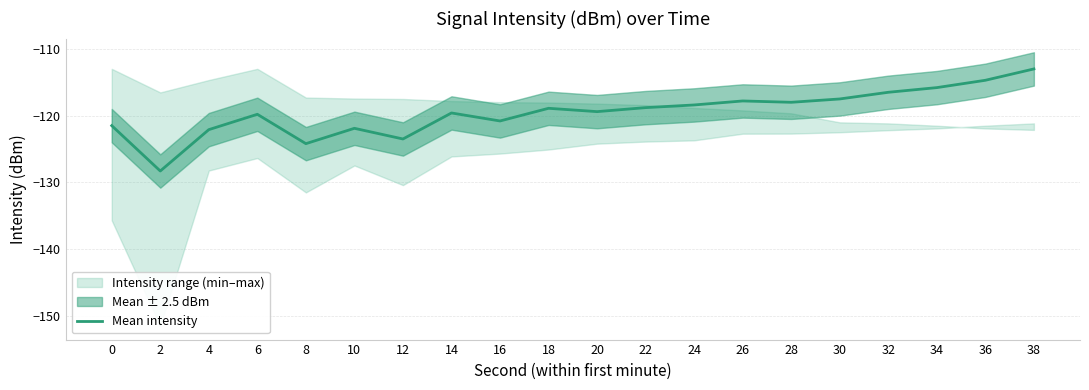

How many interior local valleys (lower than both neighbors) does the data have?

6